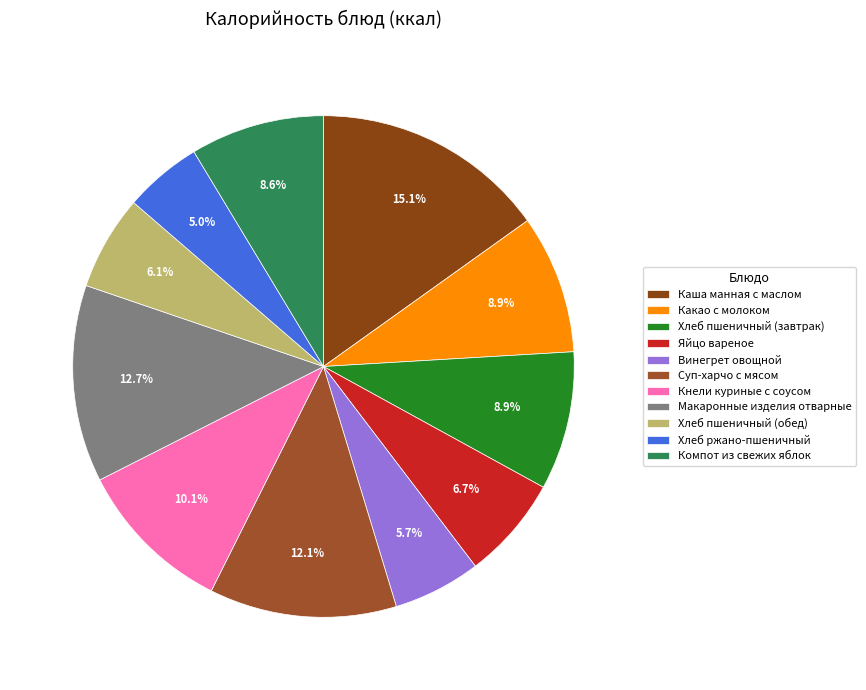

Does Суп-харчо с мясом represent more than half of the total?

No